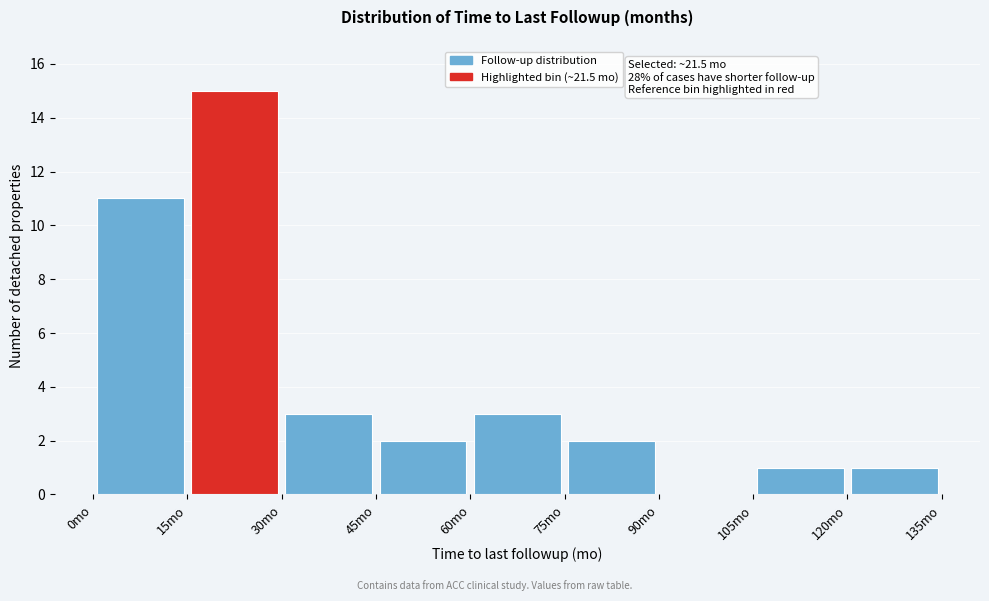

Over which range of the x-axis is the bar tallest?

15 to 30